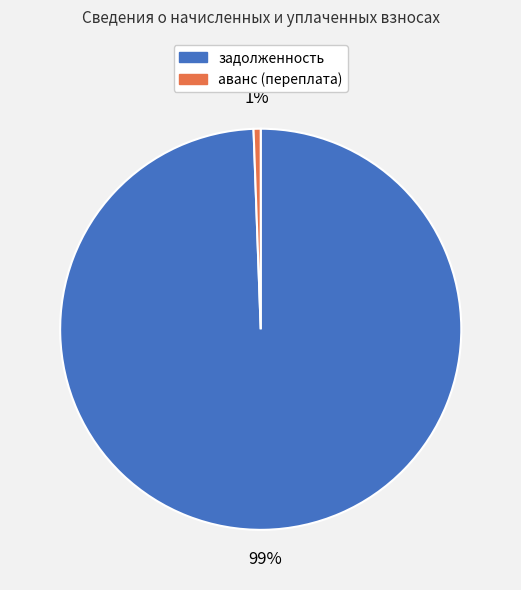

Does any single category account for the majority?

Yes